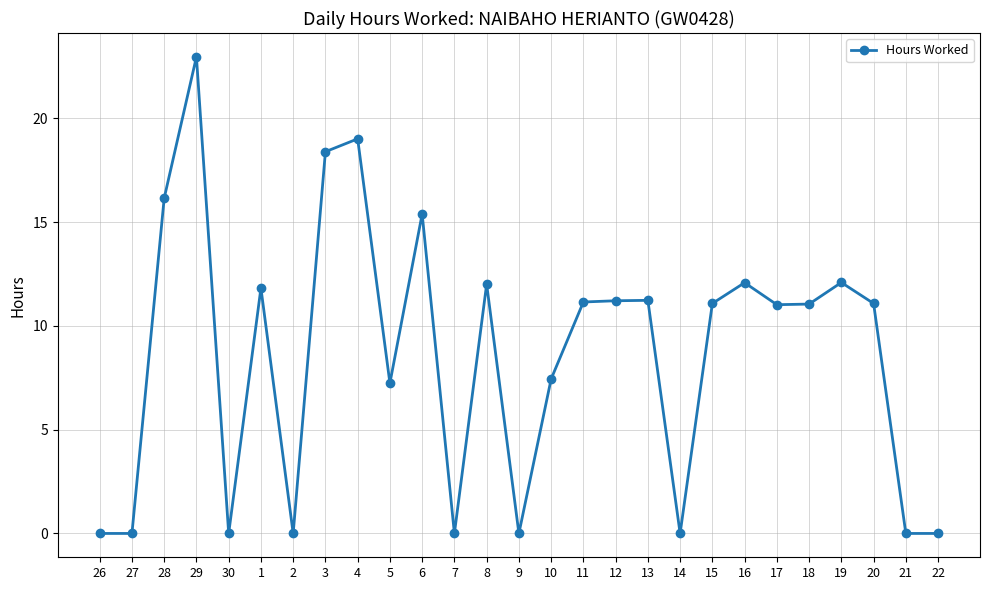

Does the chart display data point markers on the line(s)?

Yes